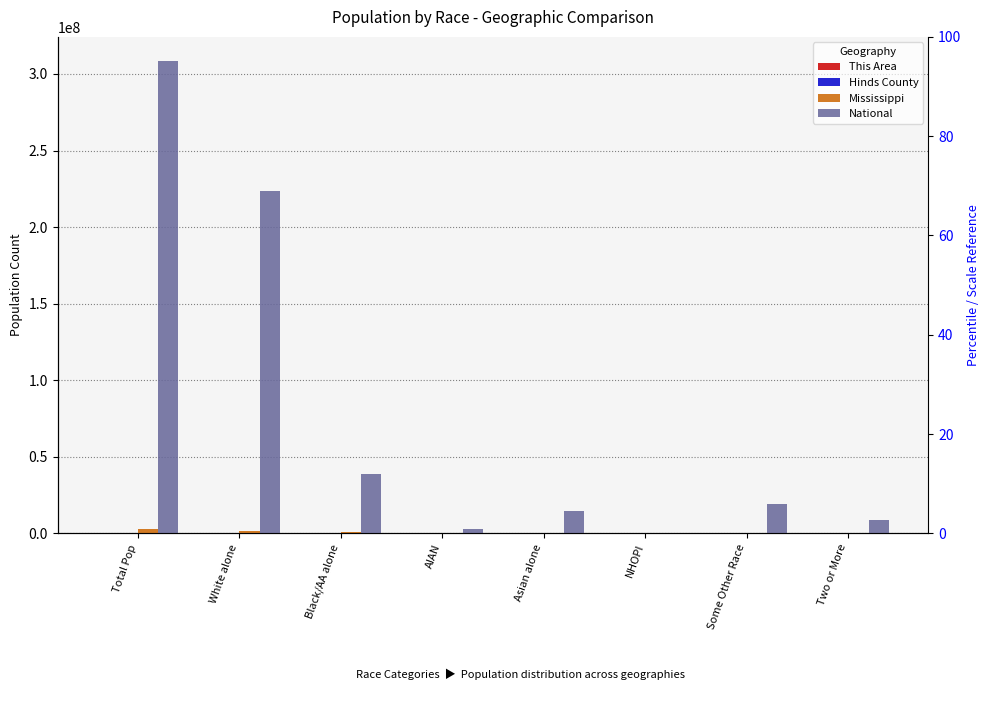

The Hinds County series shows 30 at NHOPI. True or false?

False